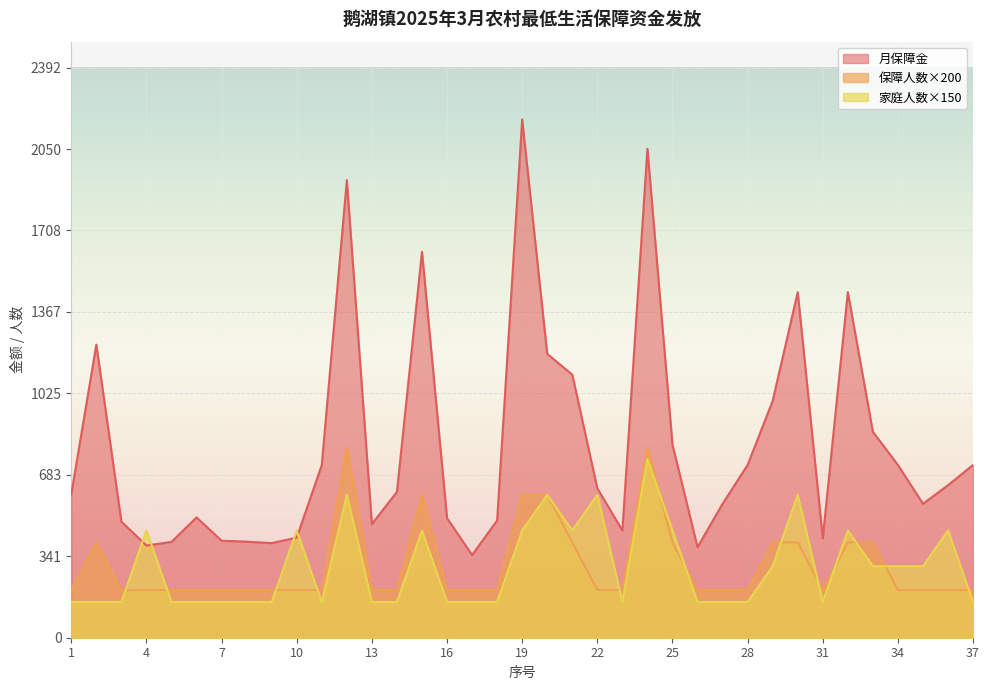

Which series has the widest spread of values?

月保障金